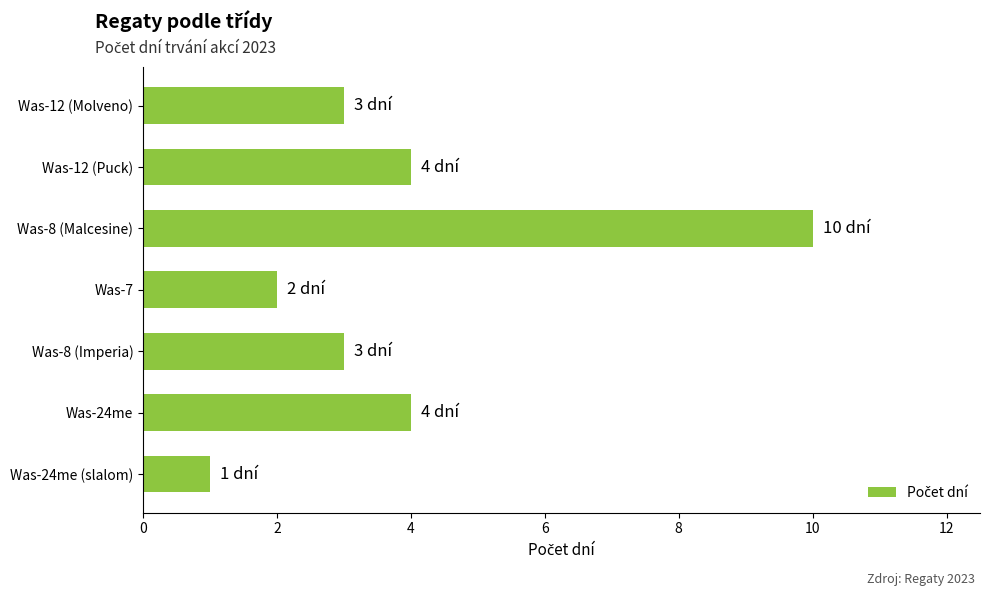

Reading top to bottom, list all the values displayed in this chart.

Was-12 (Molveno)=3	Was-12 (Puck)=4	Was-8 (Malcesine)=10	Was-7=2	Was-8 (Imperia)=3	Was-24me=4	Was-24me (slalom)=1